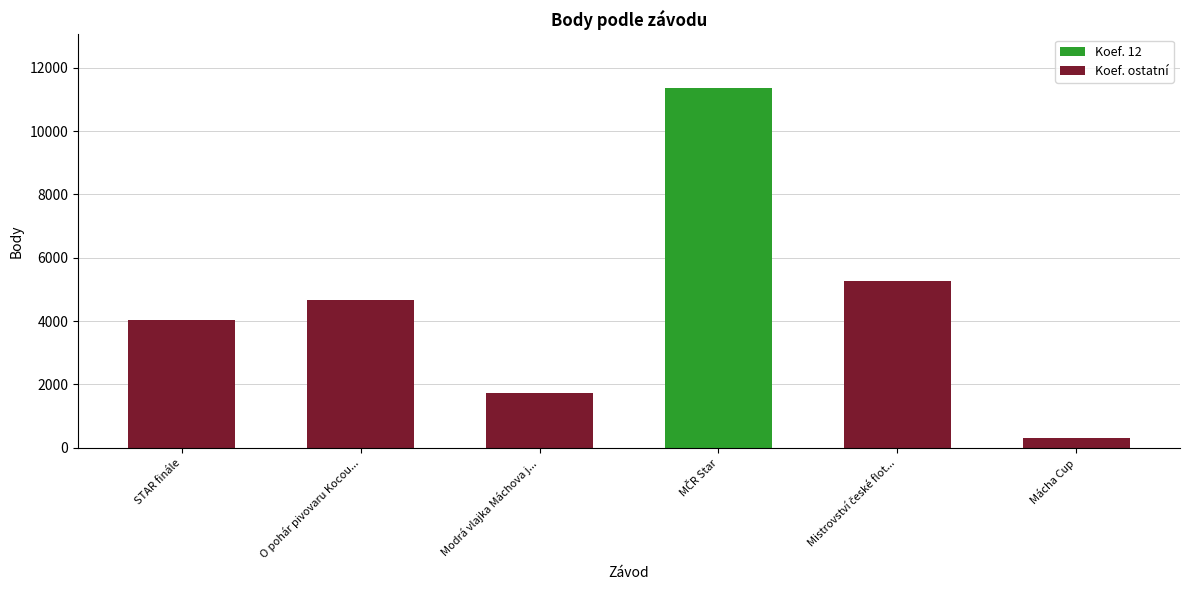

What position from the right is Mácha Cup?

1